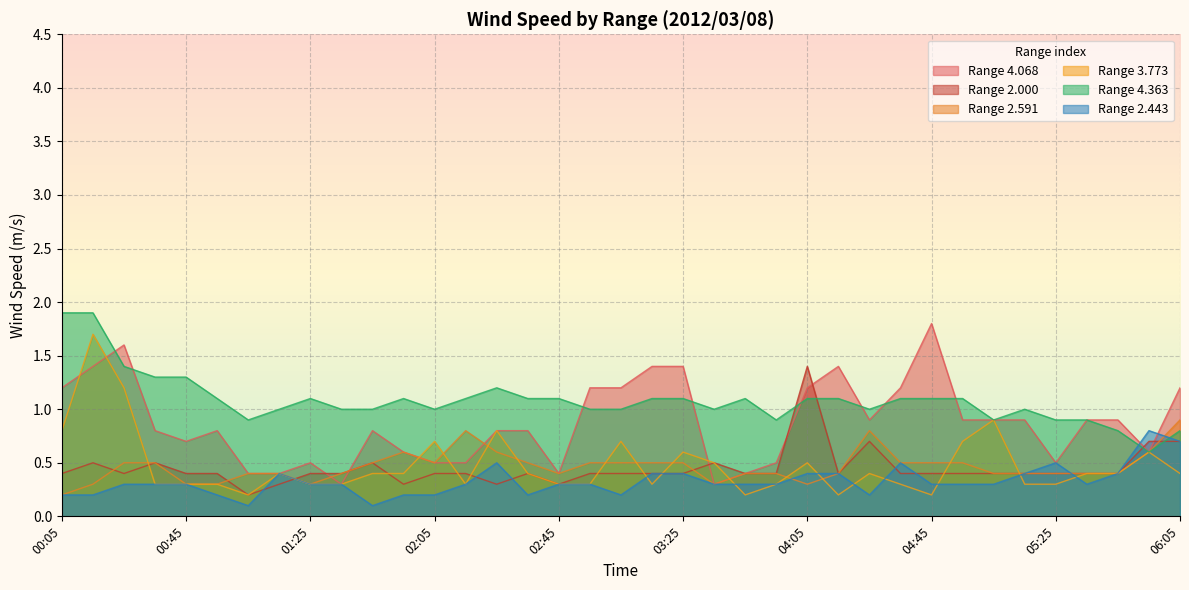

Reading left to right, transcribe all the data shown in this chart.

4.068: 1.2	1.4	1.6	0.8	0.7	0.8	0.4	0.4	0.5	0.3	0.8	0.6	0.5	0.5	0.8	0.8	0.4	1.2	1.2	1.4	1.4	0.3	0.4	0.5	1.2	1.4	0.9	1.2	1.8	0.9	0.9	0.9	0.5	0.9	0.9	0.6	1.2
2.000: 0.4	0.5	0.4	0.5	0.4	0.4	0.2	0.3	0.4	0.4	0.5	0.3	0.4	0.4	0.3	0.4	0.3	0.4	0.4	0.4	0.4	0.5	0.4	0.4	1.4	0.4	0.7	0.4	0.4	0.4	0.4	0.4	0.4	0.4	0.4	0.7	0.7
2.591: 0.2	0.3	0.5	0.5	0.3	0.3	0.4	0.4	0.3	0.4	0.5	0.6	0.5	0.8	0.6	0.5	0.4	0.5	0.5	0.5	0.5	0.3	0.4	0.4	0.3	0.4	0.8	0.5	0.5	0.5	0.4	0.4	0.4	0.4	0.4	0.6	0.9
3.773: 0.8	1.7	1.2	0.3	0.3	0.3	0.2	0.4	0.3	0.3	0.4	0.4	0.7	0.3	0.8	0.4	0.3	0.3	0.7	0.3	0.6	0.5	0.2	0.3	0.5	0.2	0.4	0.3	0.2	0.7	0.9	0.3	0.3	0.4	0.4	0.6	0.4
4.363: 1.9	1.9	1.4	1.3	1.3	1.1	0.9	1.0	1.1	1.0	1.0	1.1	1.0	1.1	1.2	1.1	1.1	1.0	1.0	1.1	1.1	1.0	1.1	0.9	1.1	1.1	1.0	1.1	1.1	1.1	0.9	1.0	0.9	0.9	0.8	0.6	0.8
2.443: 0.2	0.2	0.3	0.3	0.3	0.2	0.1	0.4	0.3	0.3	0.1	0.2	0.2	0.3	0.5	0.2	0.3	0.3	0.2	0.4	0.4	0.3	0.3	0.3	0.4	0.4	0.2	0.5	0.3	0.3	0.3	0.4	0.5	0.3	0.4	0.8	0.7